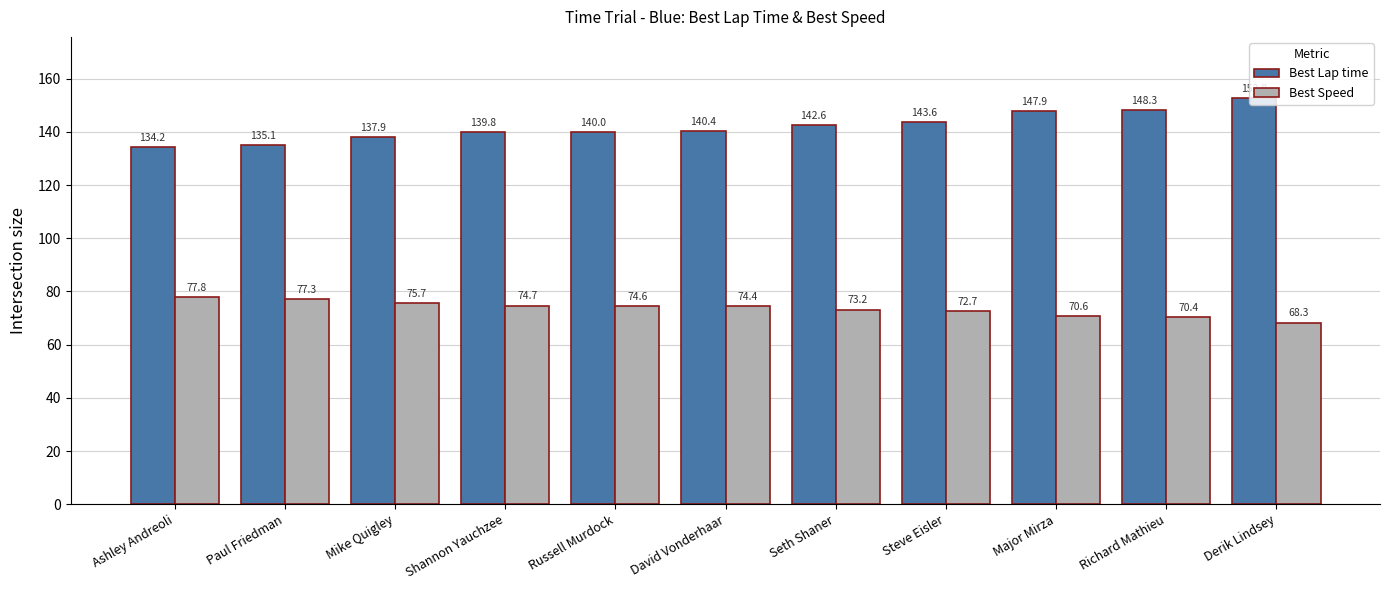

List the series in order of their overall mean, lowest first.

Best Speed, Best Lap time